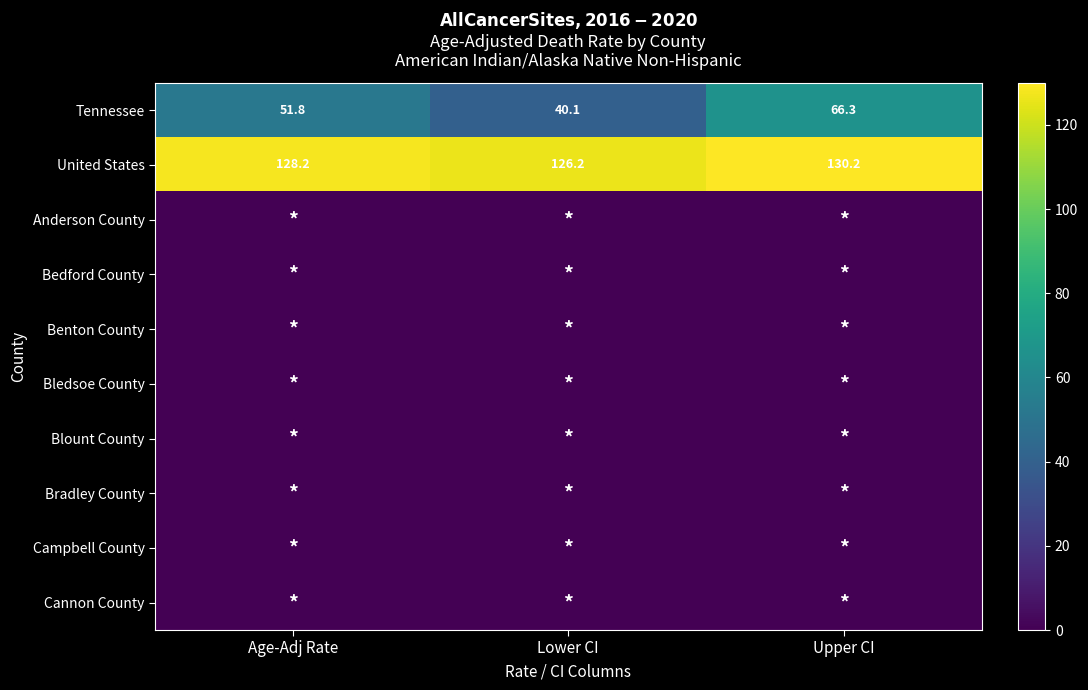

What is the total value across all series at Lower CI?

166.3